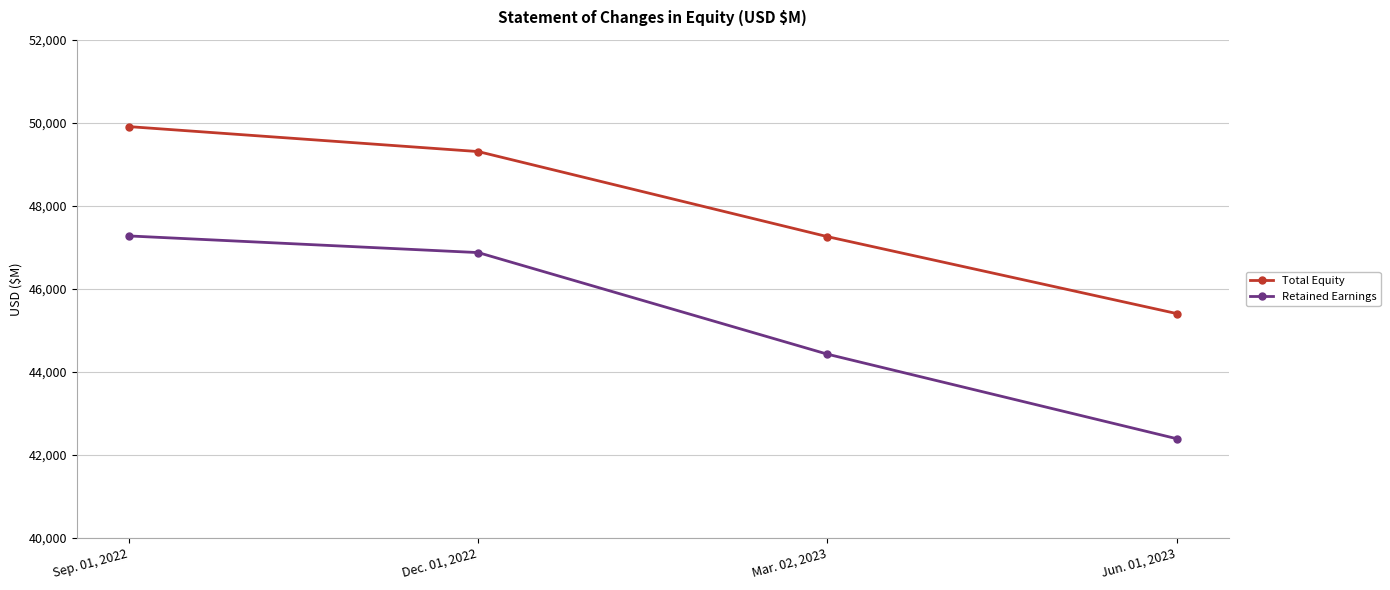

True or false: Total Equity and Retained Earnings intersect in this chart.

False